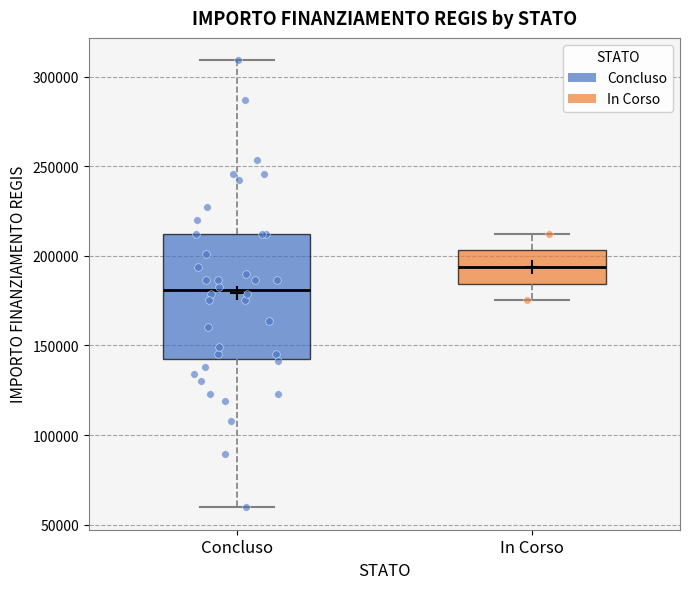

Reading left to right, read every box against the y-axis: the position of its median line, the range the box covers, and the ends of its whiskers. The values are not printed on the chart, so give them approximately, as read against the axis.

Concluso: median 180000, box 145000 to 210000, whiskers 60000 to 310000
In Corso: median 195000, box 185000 to 205000, whiskers 175000 to 210000